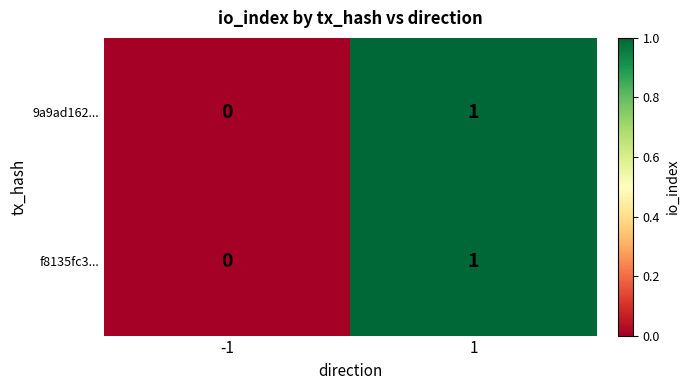

How many categories are shown in the chart?

2